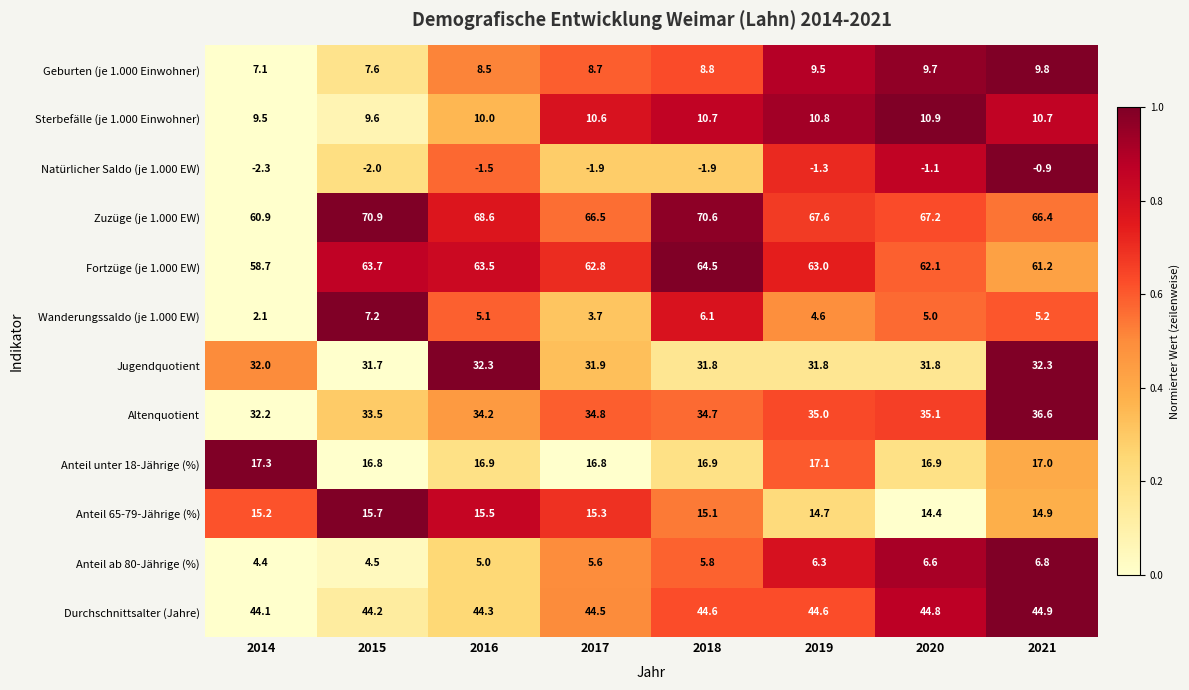

Rank the series at 2017 from lowest to highest value.

Natürlicher Saldo (je 1.000 EW), Wanderungssaldo (je 1.000 EW), Anteil ab 80-Jährige (%), Geburten (je 1.000 Einwohner), Sterbefälle (je 1.000 Einwohner), Anteil 65-79-Jährige (%), Anteil unter 18-Jährige (%), Jugendquotient, Altenquotient, Durchschnittsalter (Jahre), Fortzüge (je 1.000 EW), Zuzüge (je 1.000 EW)